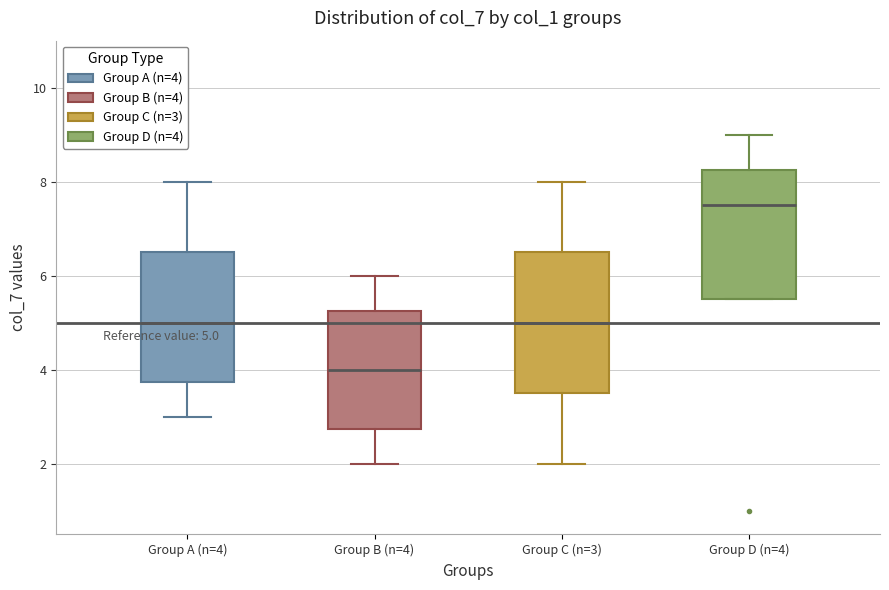

Which box is the tallest, from its lower edge to its upper edge?

Group C (n=3)